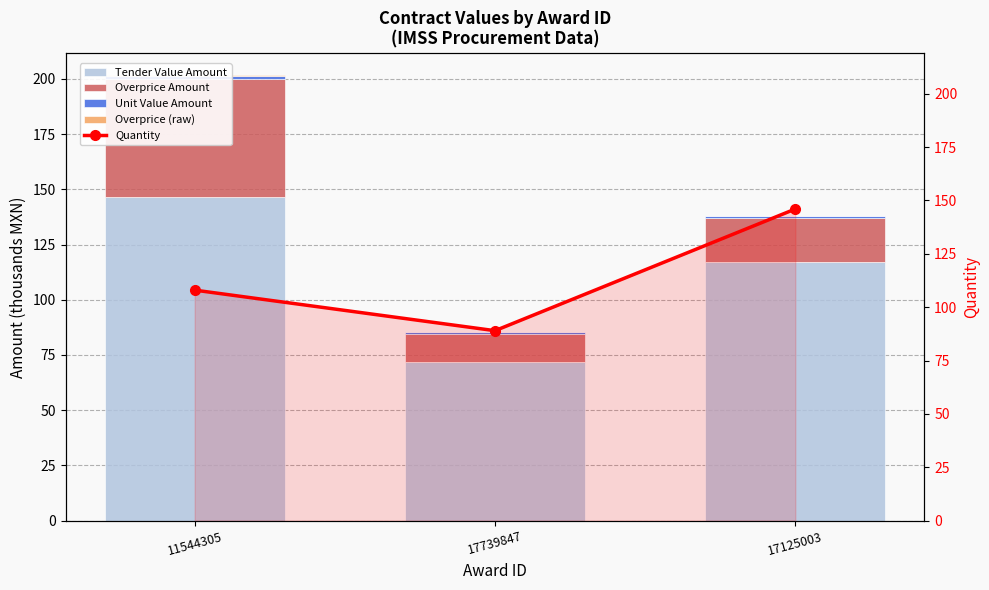

Reading left to right, list all the values displayed in this chart.

Tender Value Amount: 11544305=146.6	17739847=71.9	17125003=117.1
Overprice Amount: 11544305=53.5	17739847=12.7	17125003=19.9
Unit Value Amount: 11544305=1.2	17739847=0.7	17125003=0.7
Overprice (raw): 11544305=0.3	17739847=0.0	17125003=0.0
Quantity: 11544305=108.0	17739847=89.0	17125003=146.0